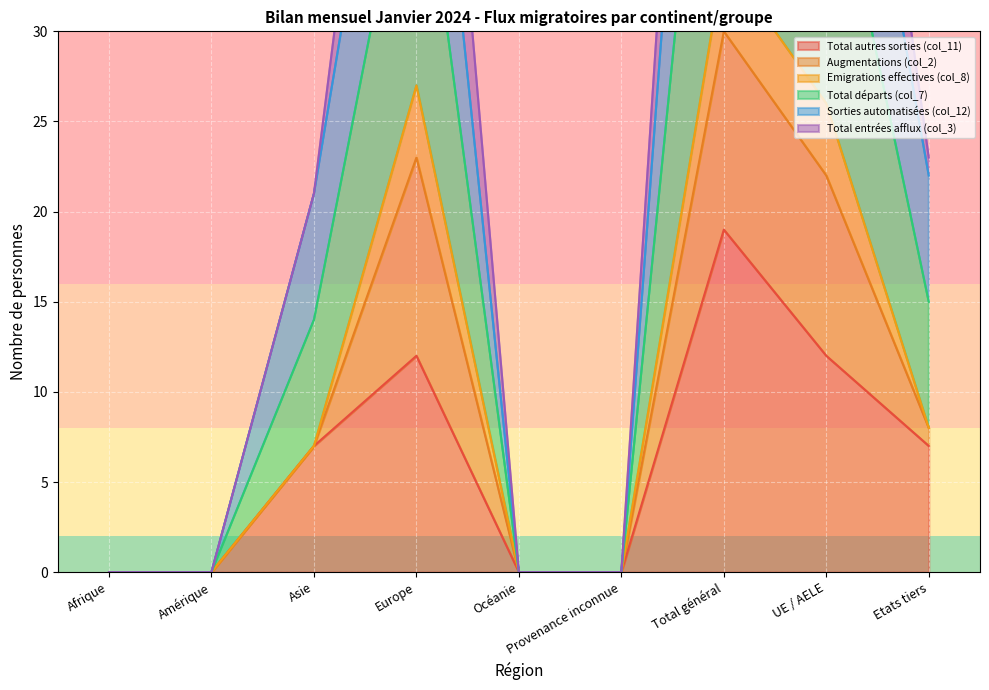

What is the label of the 4th point from the left?

Europe